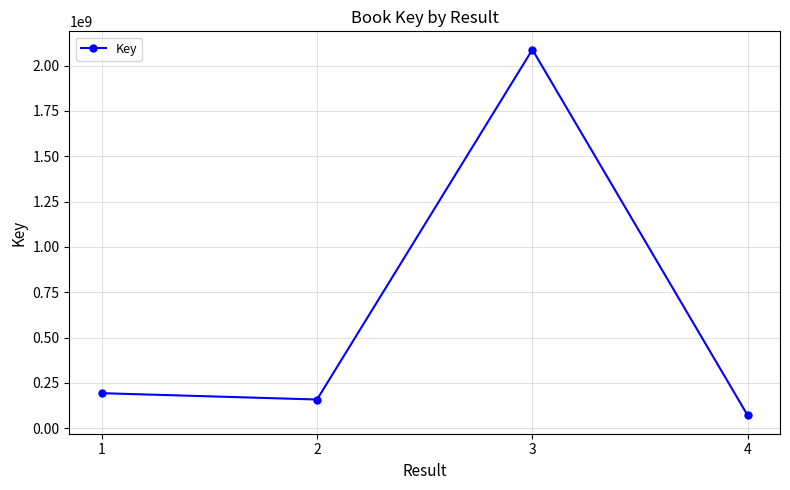

True or false: the data shows 2088387883 at 3.

True